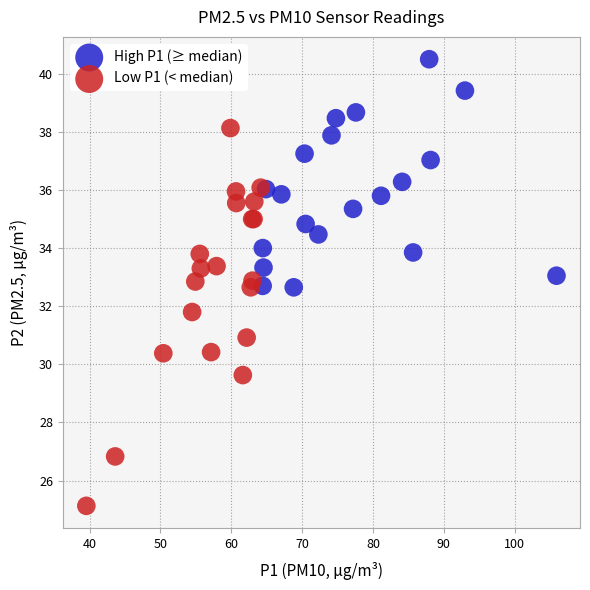

Which series has the widest spread of Y values?

Low P1 (< median)